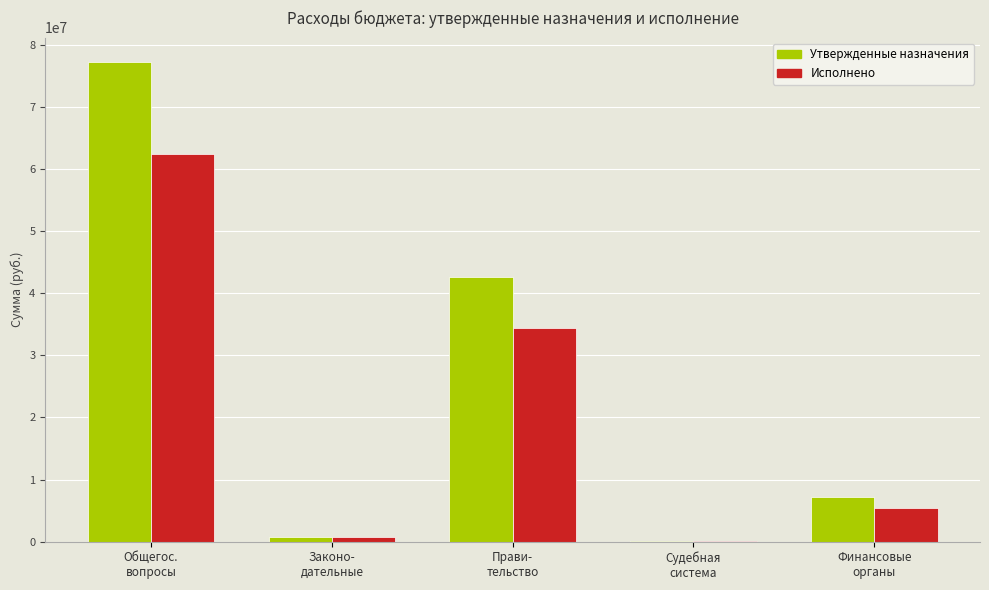

Reading left to right, list all the values displayed in this chart.

Утвержденные назначения: Общегос.
вопросы=77344066.7	Законо-
дательные=793000.0	Прави-
тельство=42626707.0	Судебная
система=112330.0	Финансовые
органы=7257236.0
Исполнено: Общегос.
вопросы=62442285.9	Законо-
дательные=674117.1	Прави-
тельство=34351597.9	Судебная
система=112330.0	Финансовые
органы=5482725.0